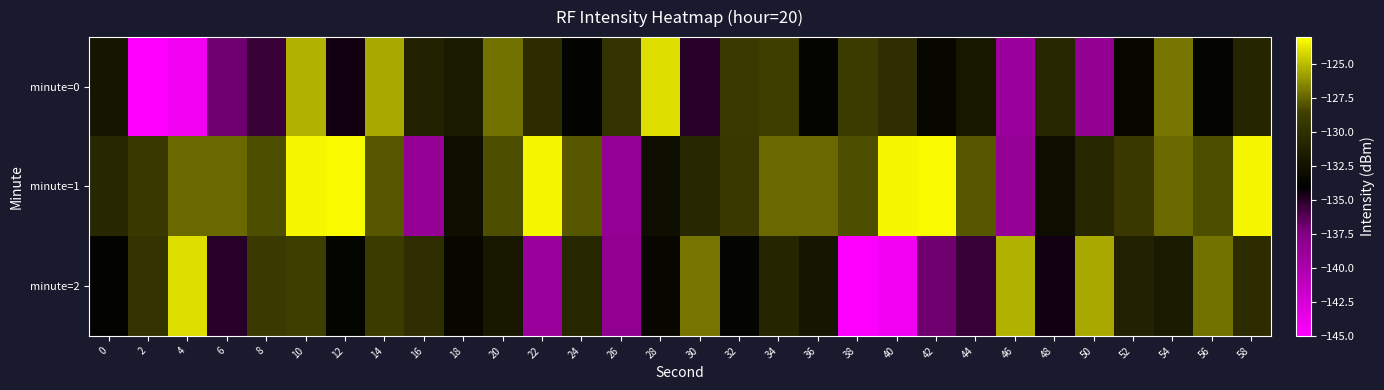

Which series has the largest total across all categories?

minute=1